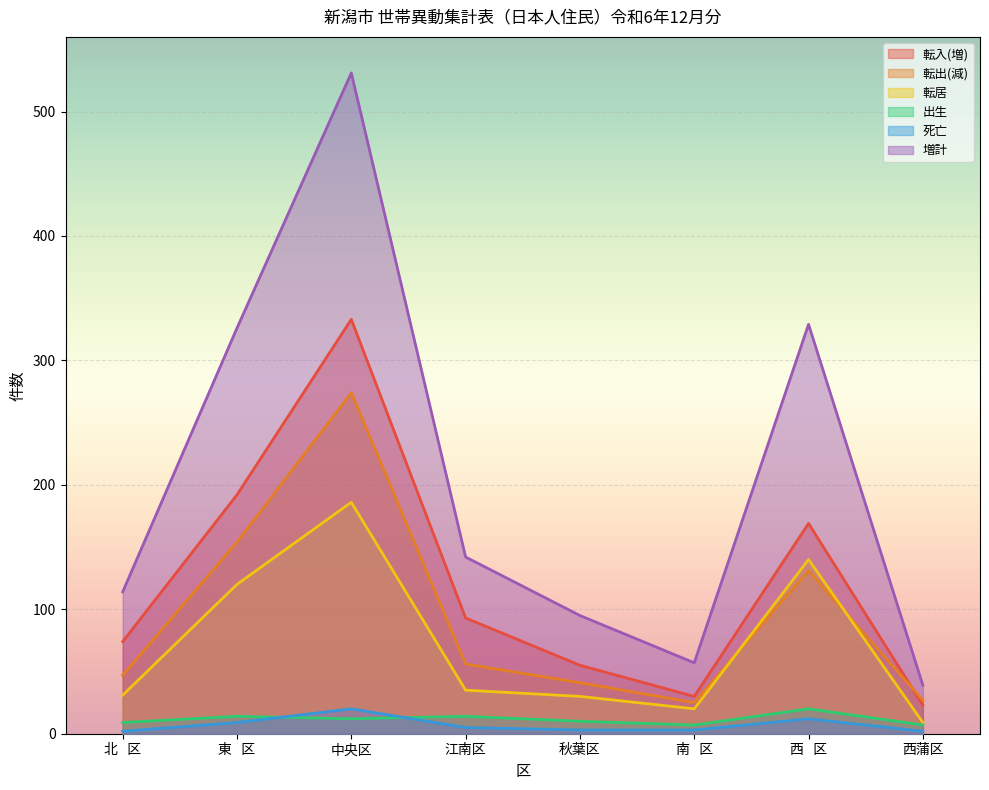

What is the difference between the highest and lowest values at 南   区?

54